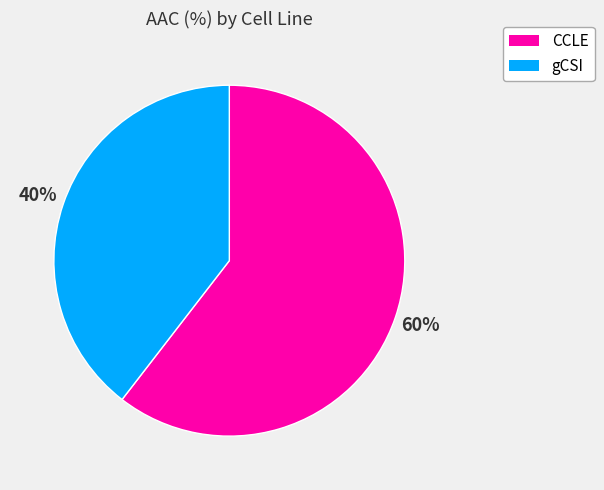

The gCSI slice represents 26% of the pie. True or false?

False